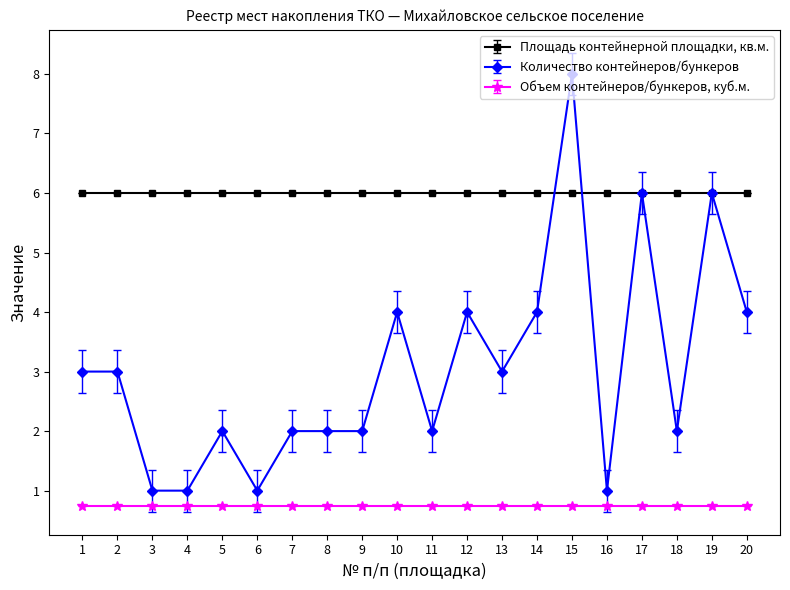

What value does the Площадь контейнерной площадки, кв.м. series have at 10?

6.0